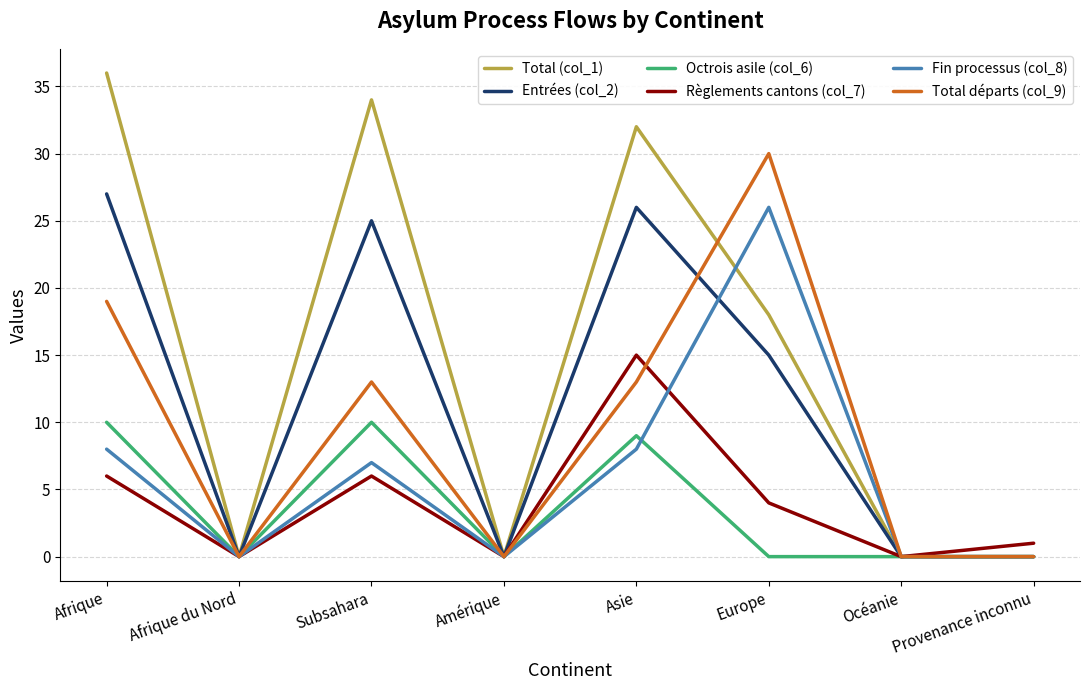

Between Amérique and Europe, which series saw the biggest shift?

Total départs (col_9)